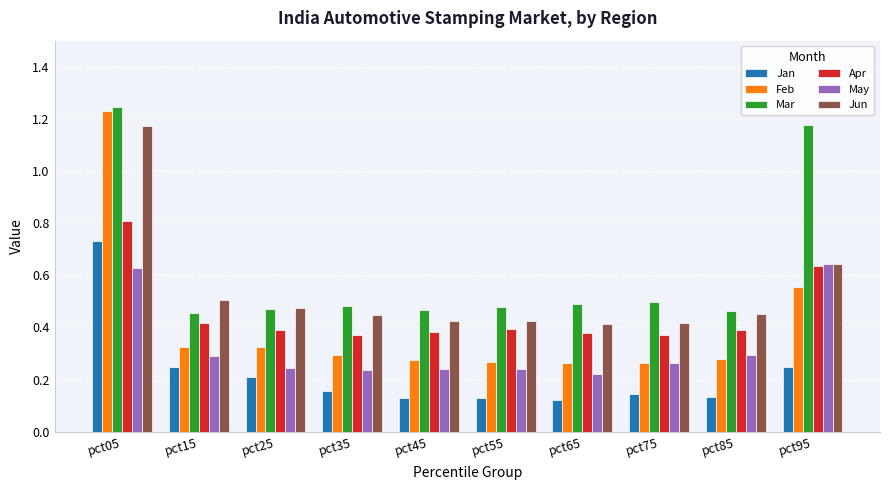

List the series in order of their peak value, lowest first.

May, Jan, Apr, Jun, Feb, Mar